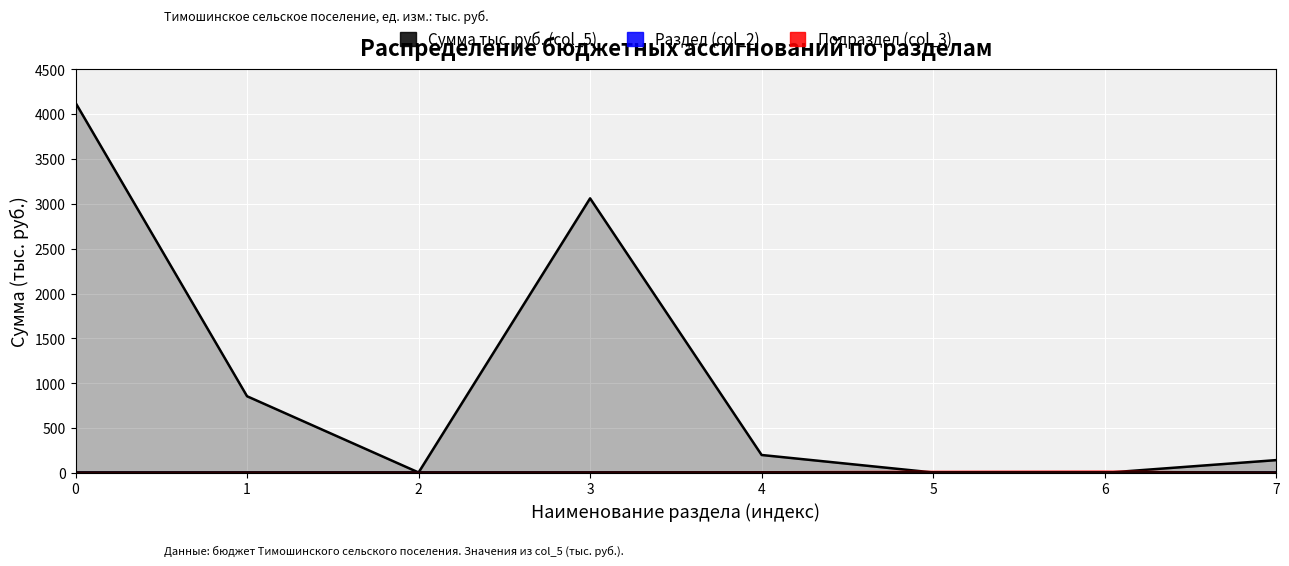

Which series has the largest total across all categories?

Сумма тыс. руб. (col_5)